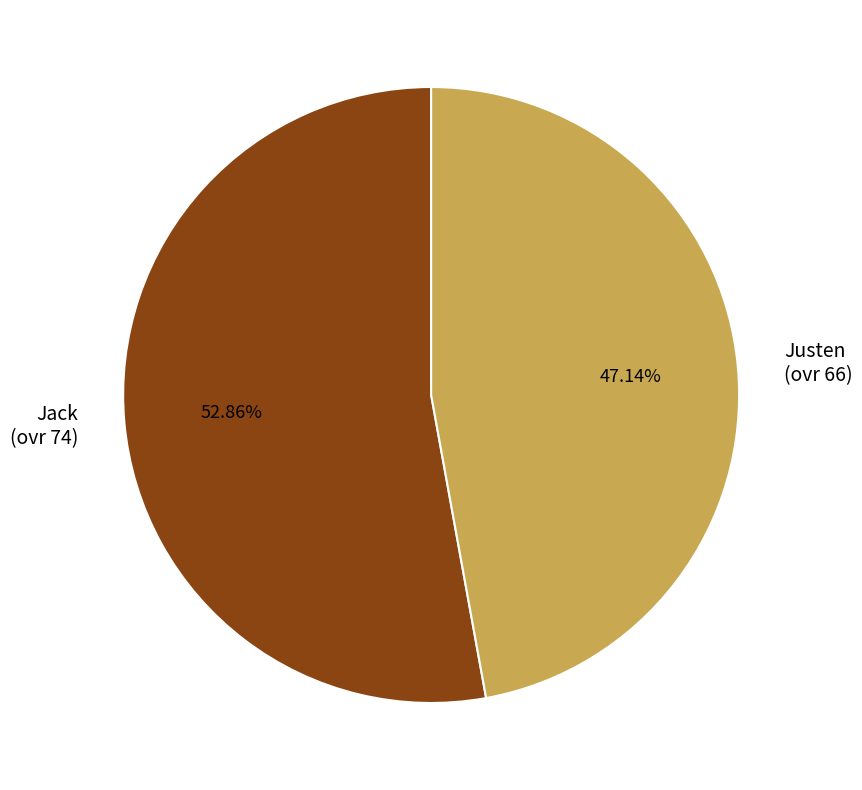

Between Jack (ovr 74) and Justen (ovr 66), which is larger?

Jack (ovr 74)